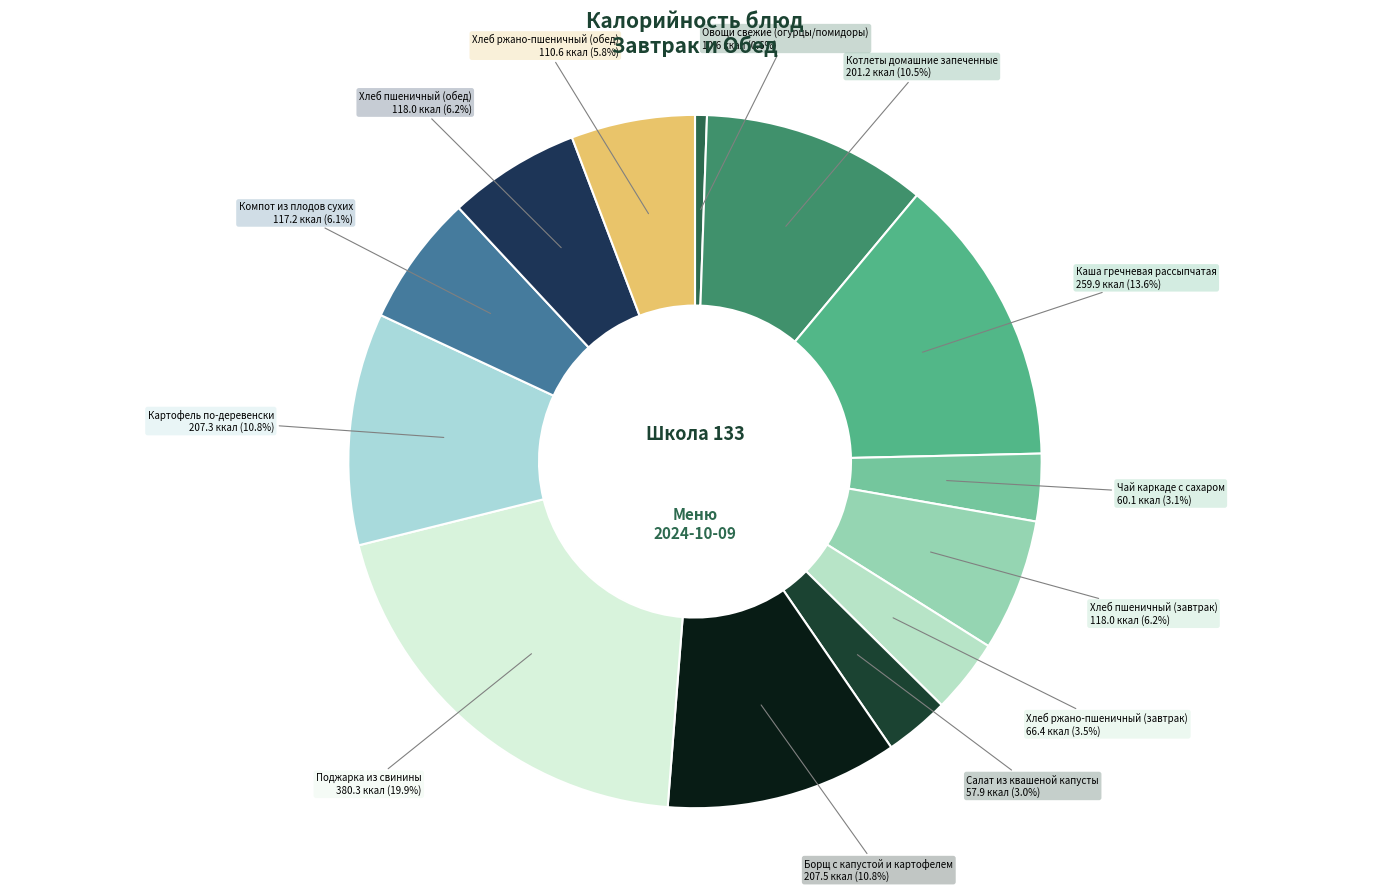

To the nearest percent, what percentage of the pie is Поджарка из свинины?

20%